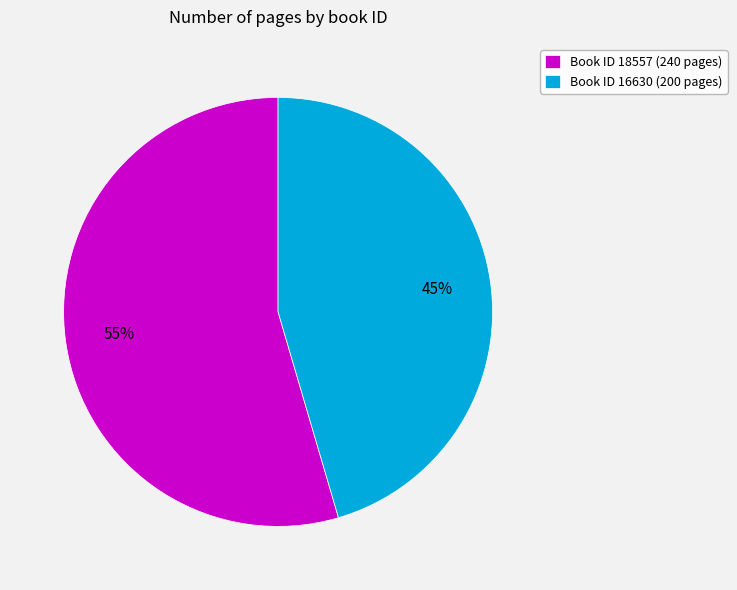

Rank the categories by value from lowest to highest.

Book ID 16630 (200 pages), Book ID 18557 (240 pages)